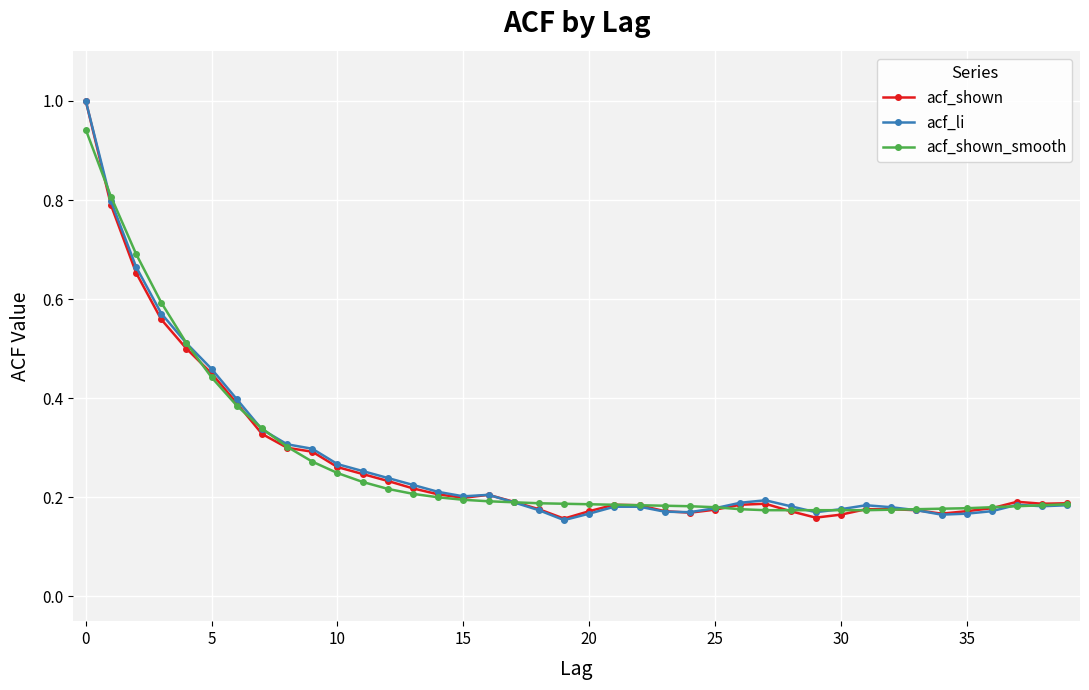

What is the greatest value displayed?

1.0